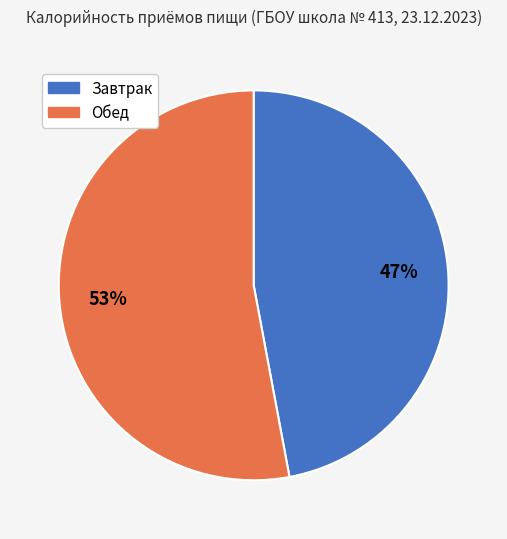

The Обед slice represents 59% of the pie. True or false?

False